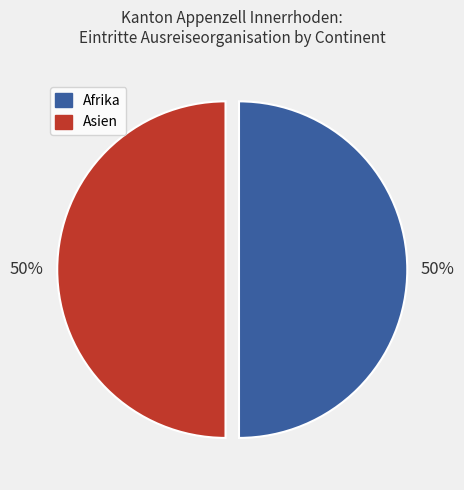

How many slices are in this pie chart?

2